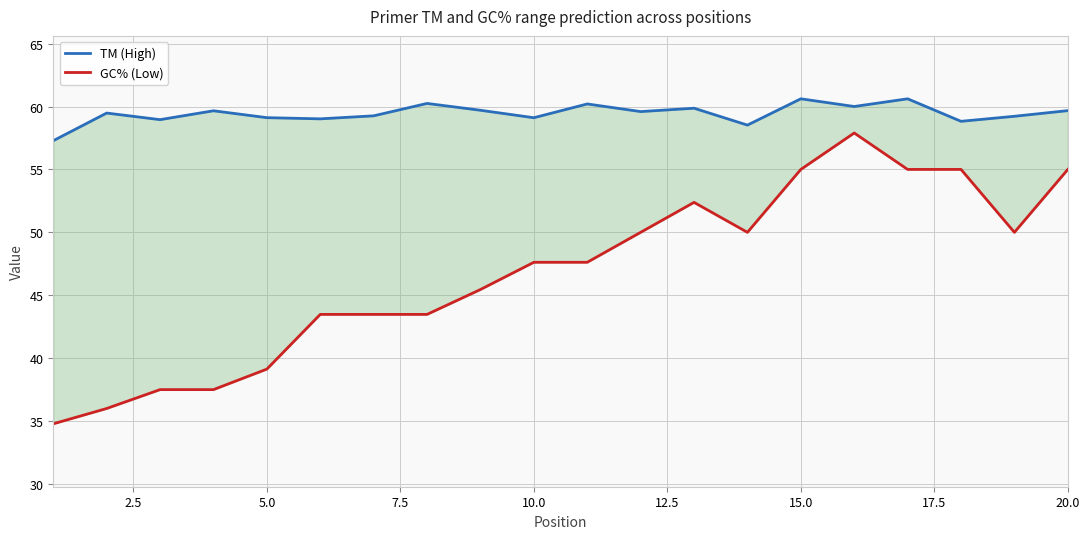

True or false: TM (High) and GC% (Low) intersect in this chart.

False